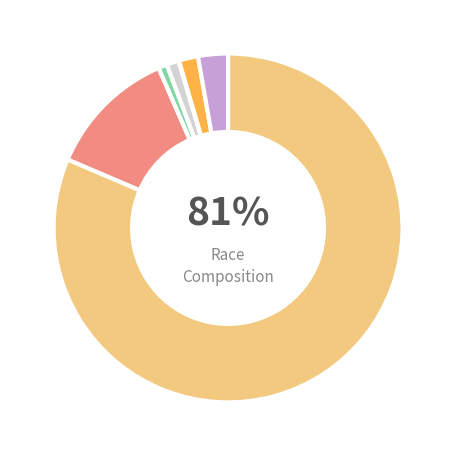

Does any single category account for the majority?

Yes